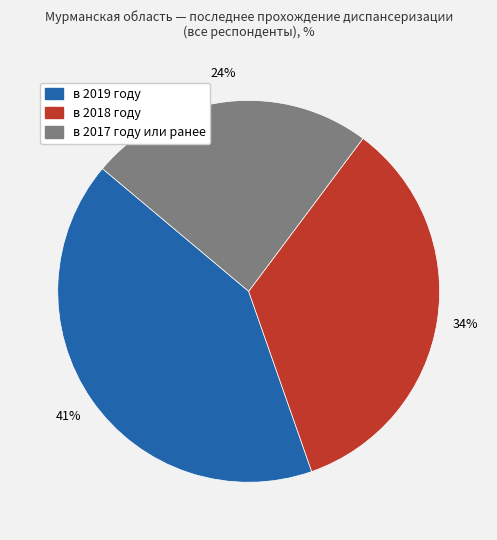

Rank the categories by value from lowest to highest.

в 2017 году или ранее, в 2018 году, в 2019 году